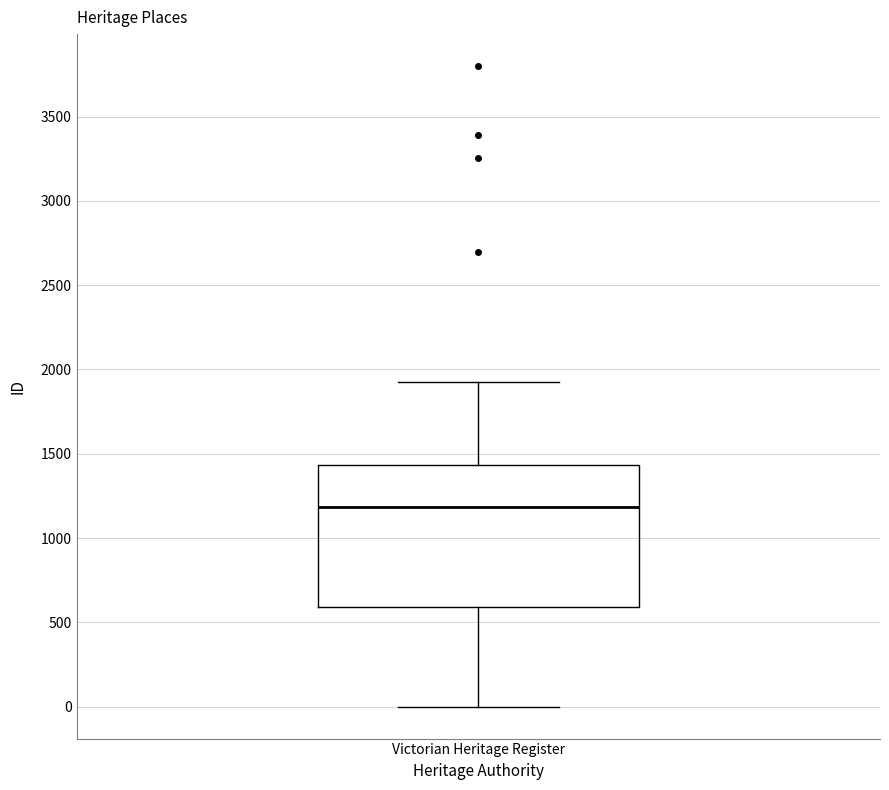

Read this box plot against the y-axis: the position of the median line, the range covered by the box, and the ends of both whiskers. The values are not printed on the chart, so give them approximately, as read against the axis.

median 1200, box 600 to 1450, whiskers 0 to 1950